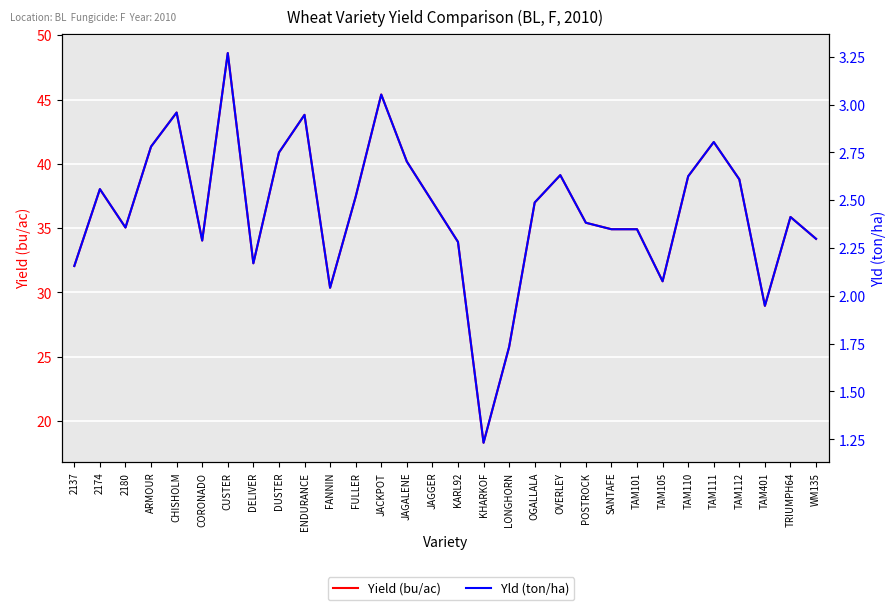

At which label does Yield (bu/ac) first exceed 36?

2174